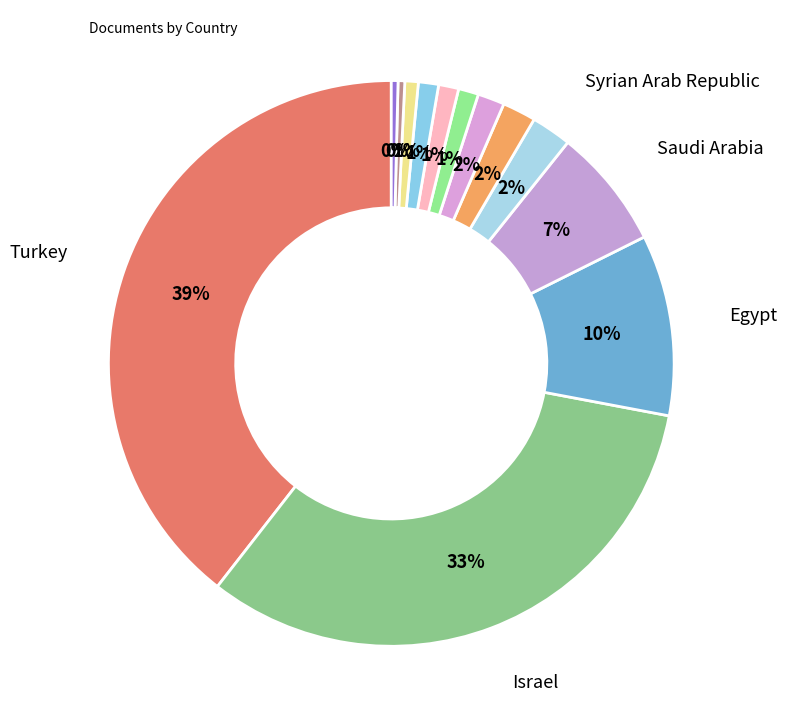

How many slices are in this pie chart?

13